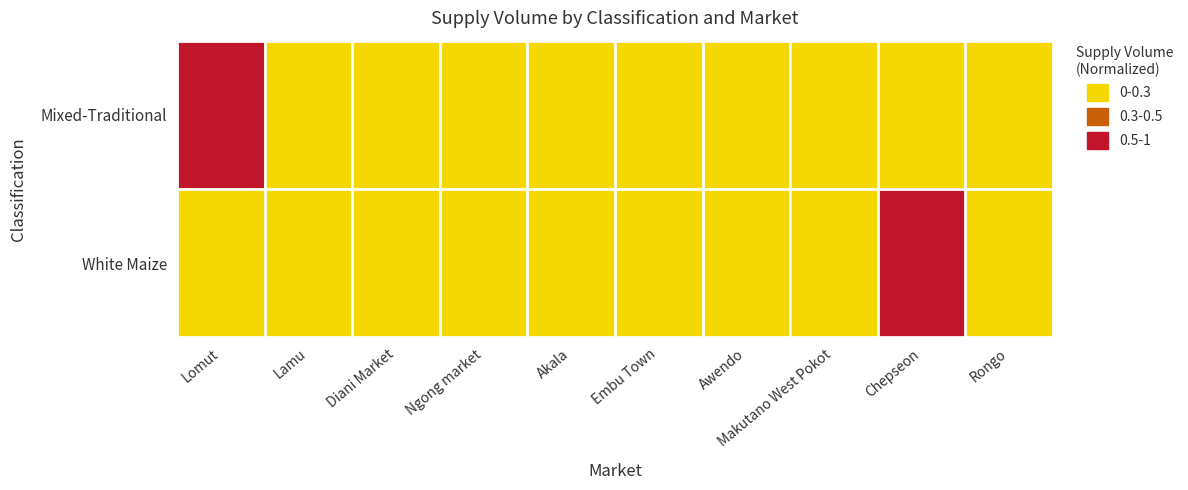

List the series in order of their peak value, lowest first.

Mixed-Traditional, White Maize